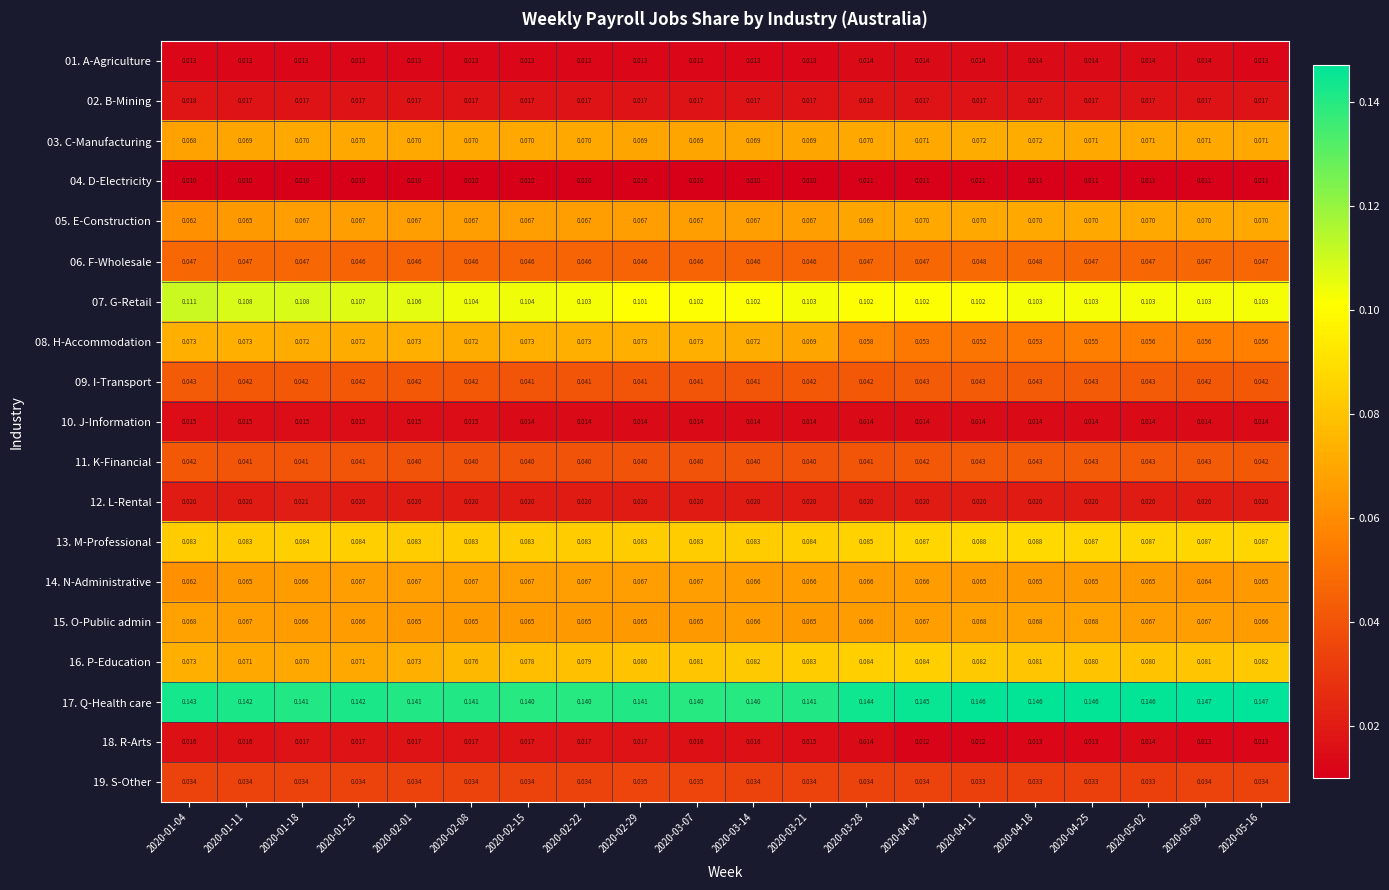

Is the value of 16. P-Education at 2020-02-22 greater than the value of 09. I-Transport at 2020-02-15?

Yes